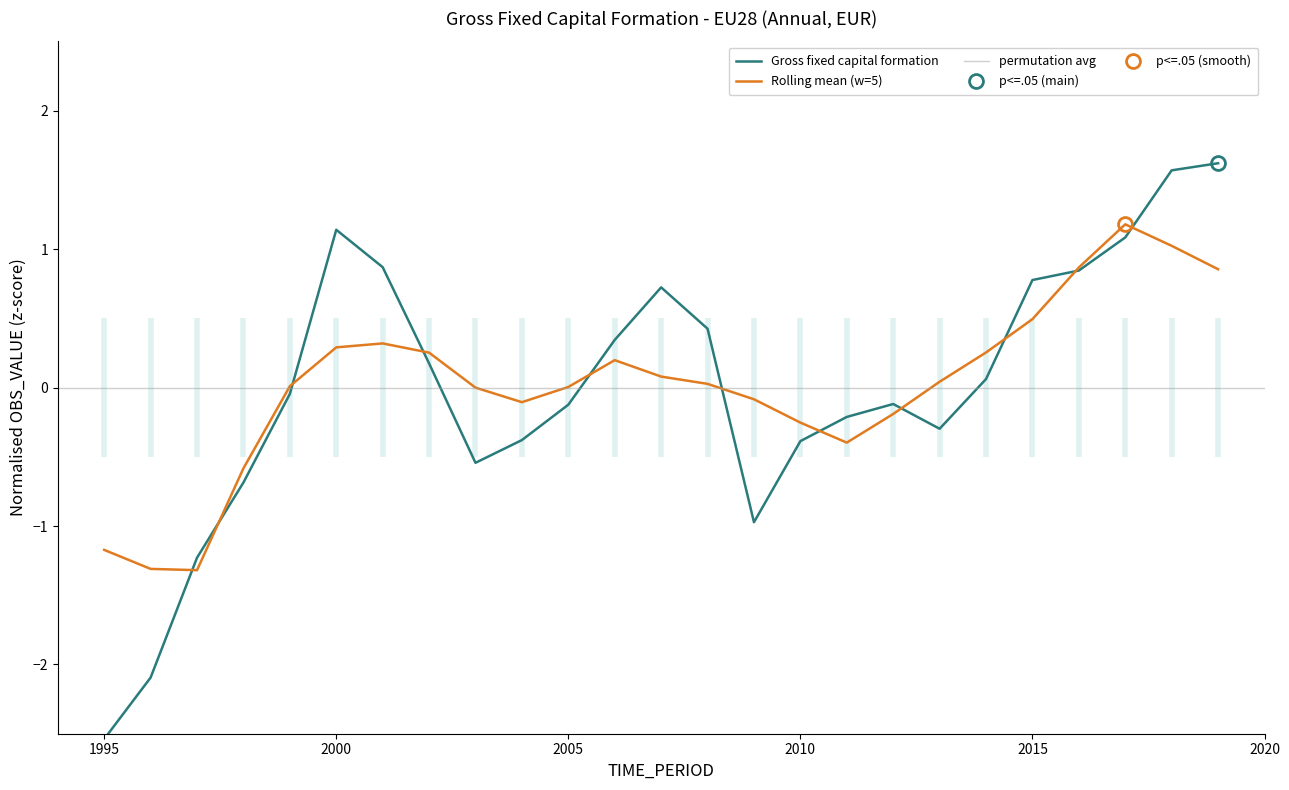

Is it true that the value at 1997 is -1.2?

True